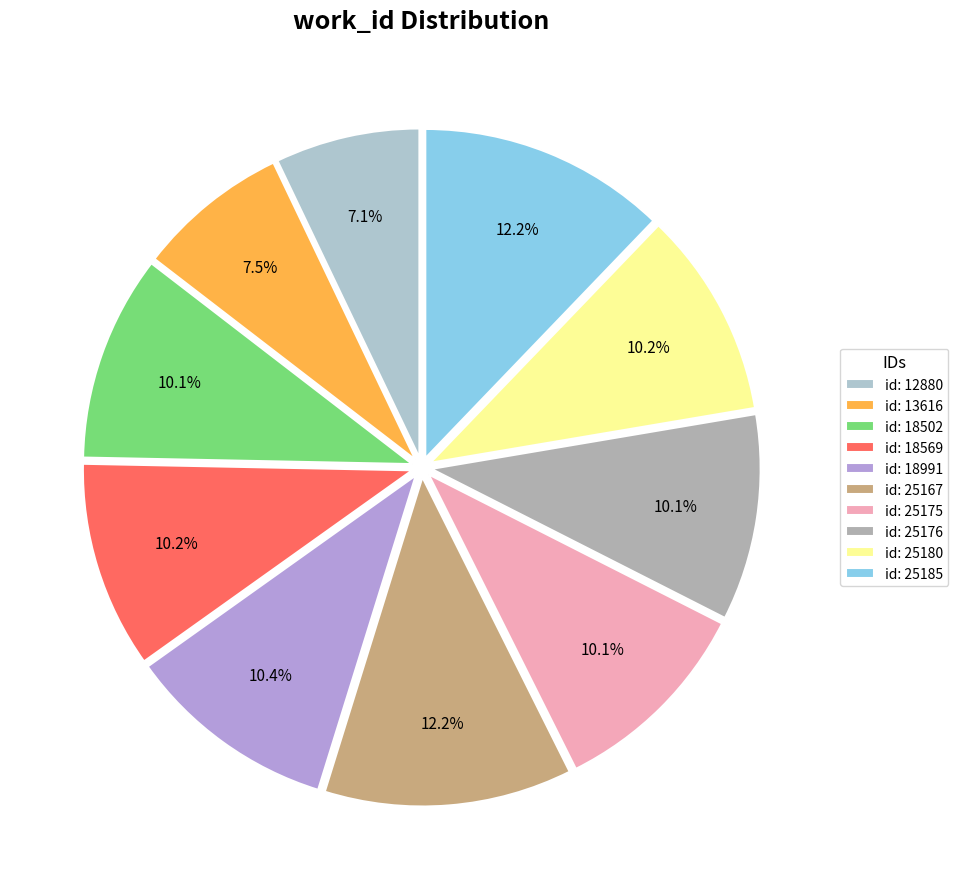

To the nearest percent, what is the difference between the largest and smallest slice percentages?

5%